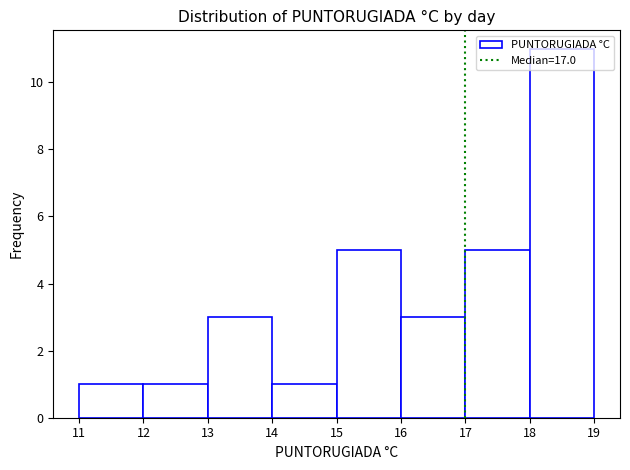

Which range on the x-axis has the tallest bar?

18 to 19